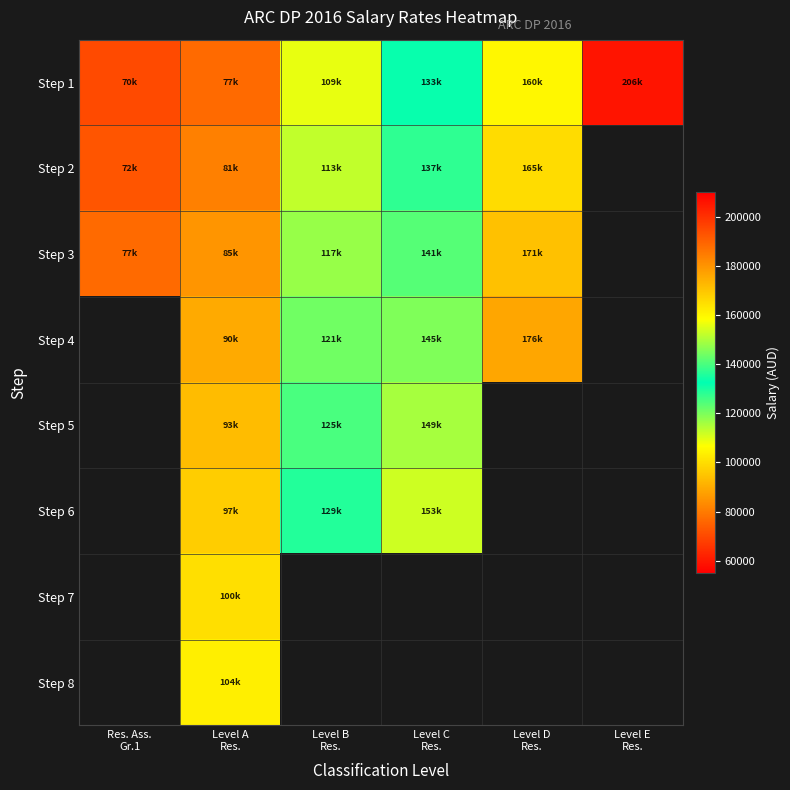

Between Level E
Res. and Level B
Res., which is larger?

Level E
Res.